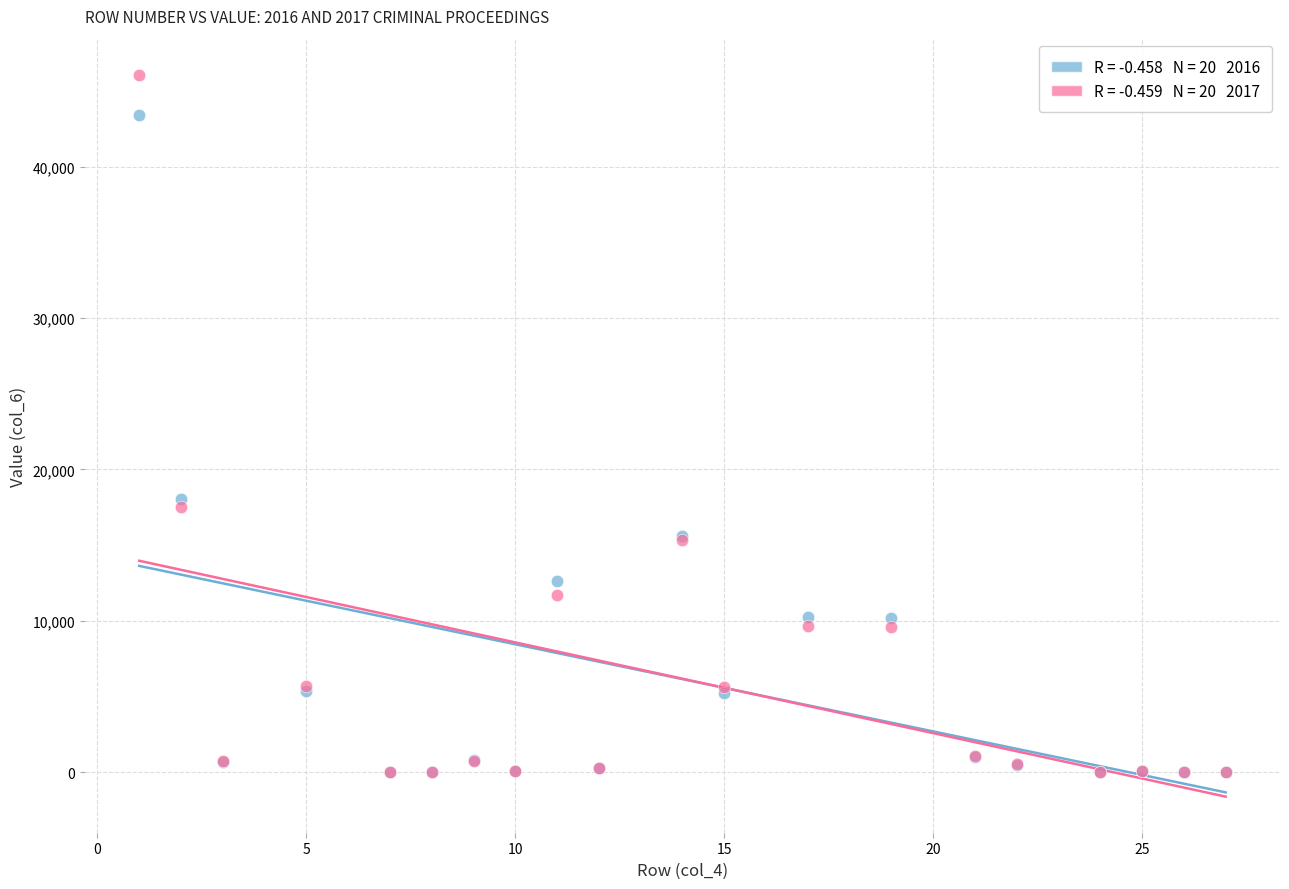

Across all series, what Y value is closest to 23030?

18043